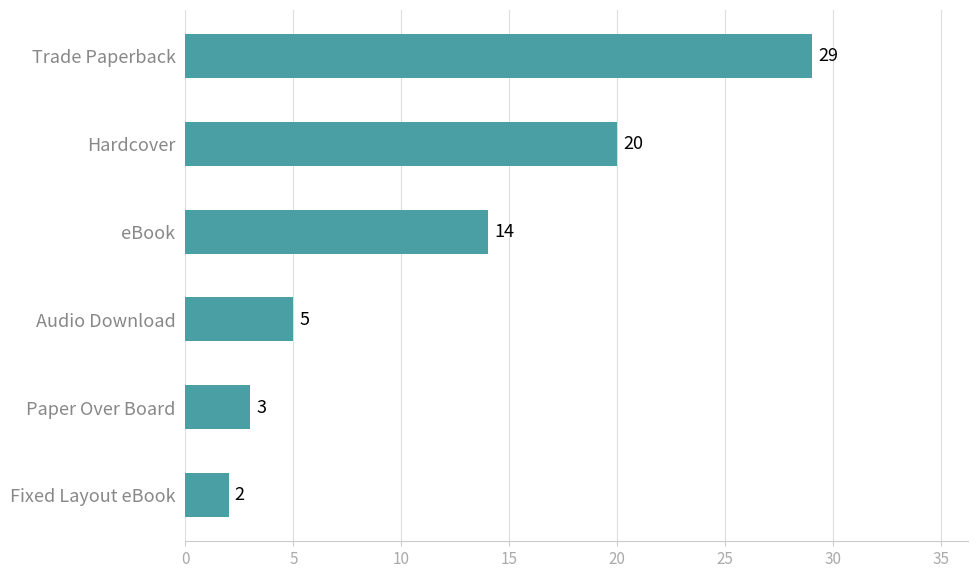

What is the greatest value displayed?

29